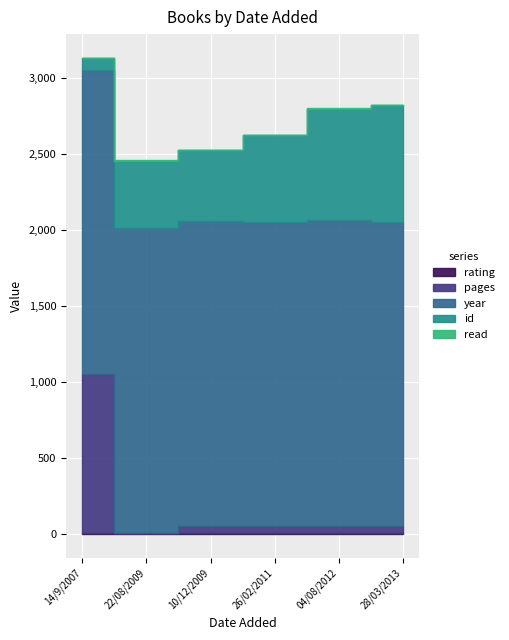

Reading left to right, what are all the values shown in this chart?

rating: 5	8	5	7	7	7
pages: 1052	0	47	48	48	46
year: 1999	2008	2008	2000	2011	2004
id: 78	443	470	570	736	769
read: 1	1	1	1	1	1